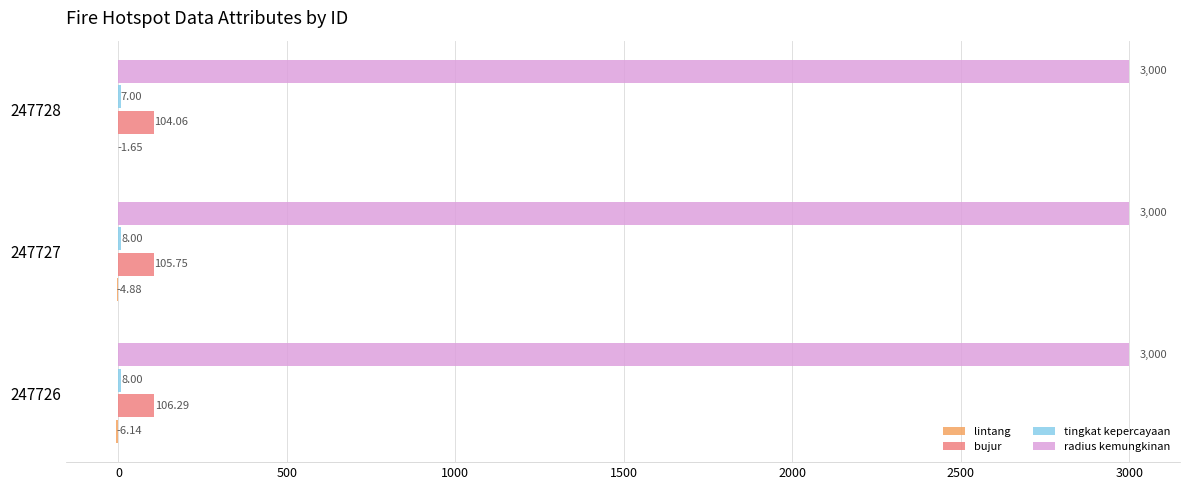

Which series has the largest total across all categories?

radius kemungkinan